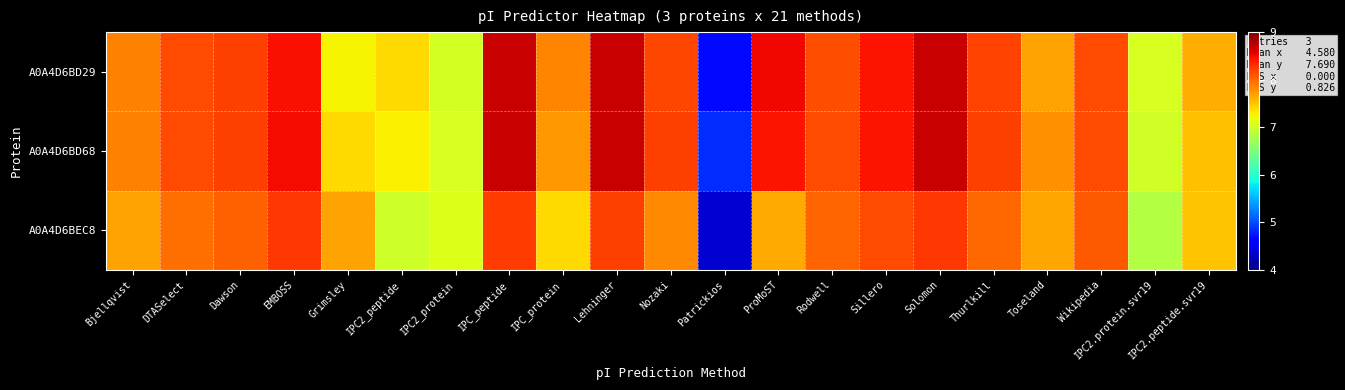

Reading left to right, transcribe all the data shown in this chart.

A0A4D6BD29: Bjellqvist=7.9	DTASelect=8.1	Dawson=8.2	EMBOSS=8.5	Grimsley=7.2	IPC2_peptide=7.4	IPC2_protein=7.0	IPC_peptide=8.7	IPC_protein=7.8	Lehninger=8.7	Nozaki=8.2	Patrickios=4.7	ProMoST=8.5	Rodwell=8.1	Sillero=8.4	Solomon=8.7	Thurlkill=8.2	Toseland=7.7	Wikipedia=8.2	IPC2.protein.svr19=7.1	IPC2.peptide.svr19=7.6
A0A4D6BD68: Bjellqvist=7.8	DTASelect=8.1	Dawson=8.2	EMBOSS=8.5	Grimsley=7.4	IPC2_peptide=7.3	IPC2_protein=7.1	IPC_peptide=8.7	IPC_protein=7.7	Lehninger=8.7	Nozaki=8.2	Patrickios=4.9	ProMoST=8.4	Rodwell=8.1	Sillero=8.4	Solomon=8.7	Thurlkill=8.2	Toseland=7.8	Wikipedia=8.2	IPC2.protein.svr19=7.0	IPC2.peptide.svr19=7.5
A0A4D6BEC8: Bjellqvist=7.7	DTASelect=8.0	Dawson=8.0	EMBOSS=8.2	Grimsley=7.7	IPC2_peptide=7.0	IPC2_protein=7.1	IPC_peptide=8.2	IPC_protein=7.4	Lehninger=8.2	Nozaki=7.8	Patrickios=4.4	ProMoST=7.6	Rodwell=8.0	Sillero=8.1	Solomon=8.2	Thurlkill=8.0	Toseland=7.7	Wikipedia=8.1	IPC2.protein.svr19=6.8	IPC2.peptide.svr19=7.5